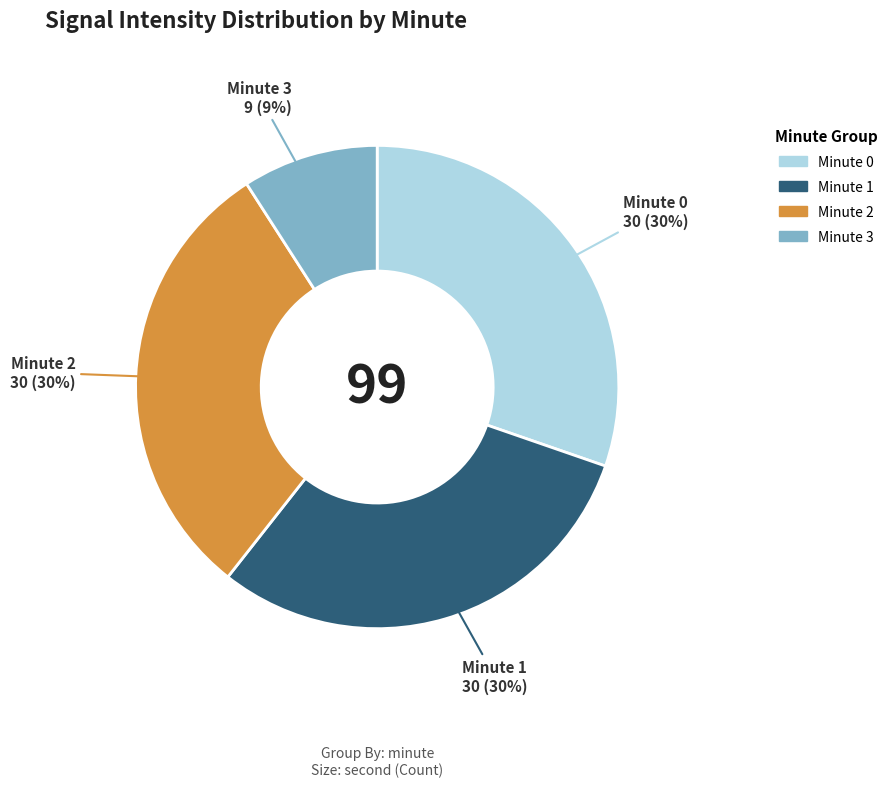

What is the smallest slice in the pie chart?

Minute 3